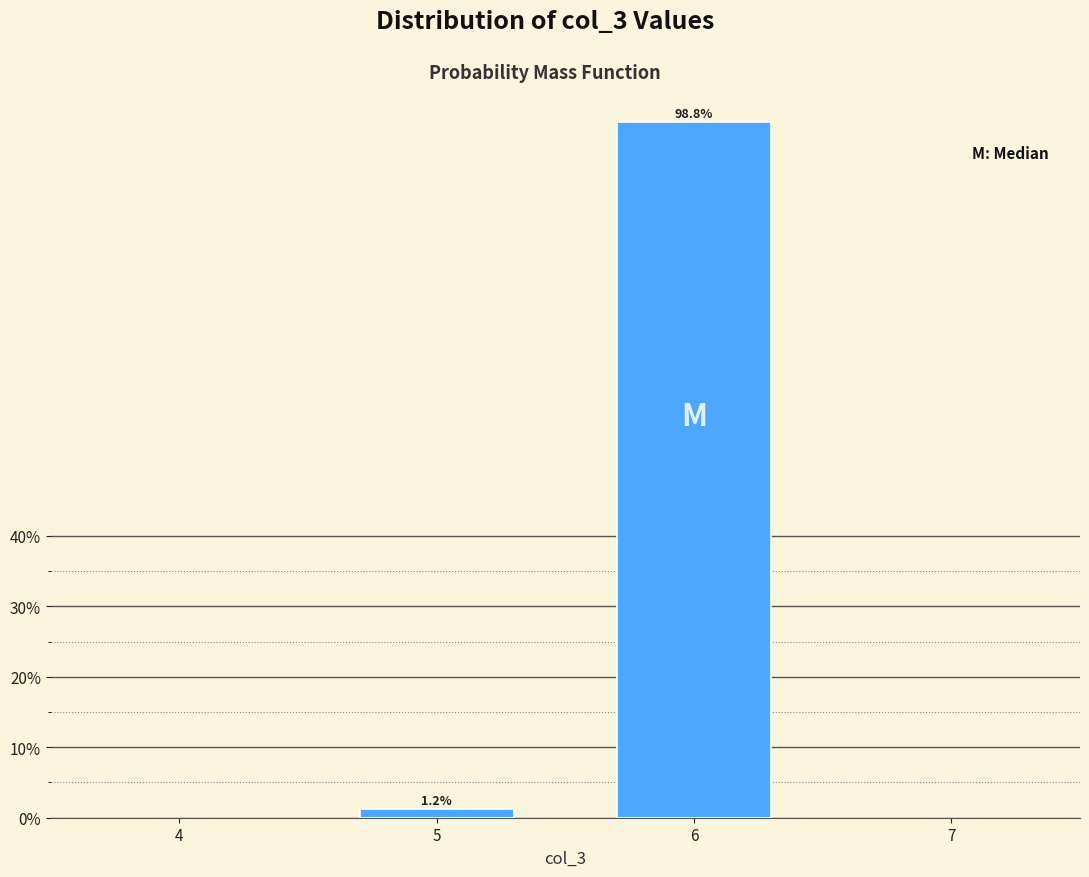

Rank the categories by value from highest to lowest.

6, 5